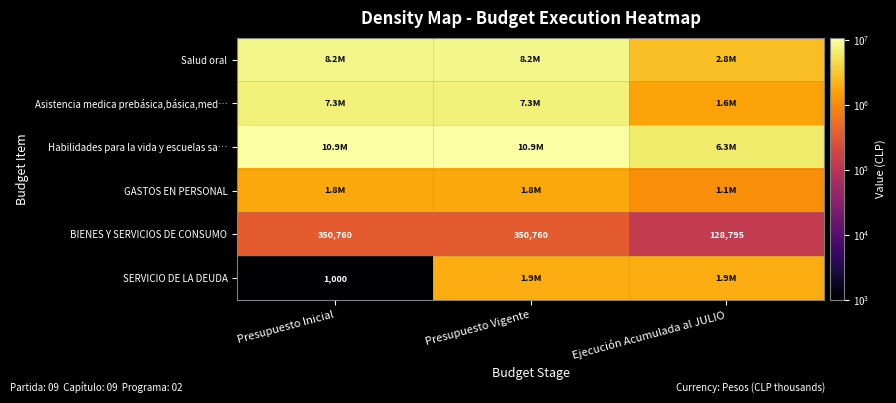

What is the sum of the BIENES Y SERVICIOS DE CONSUMO values at Presupuesto Vigente and Presupuesto Inicial?

701520